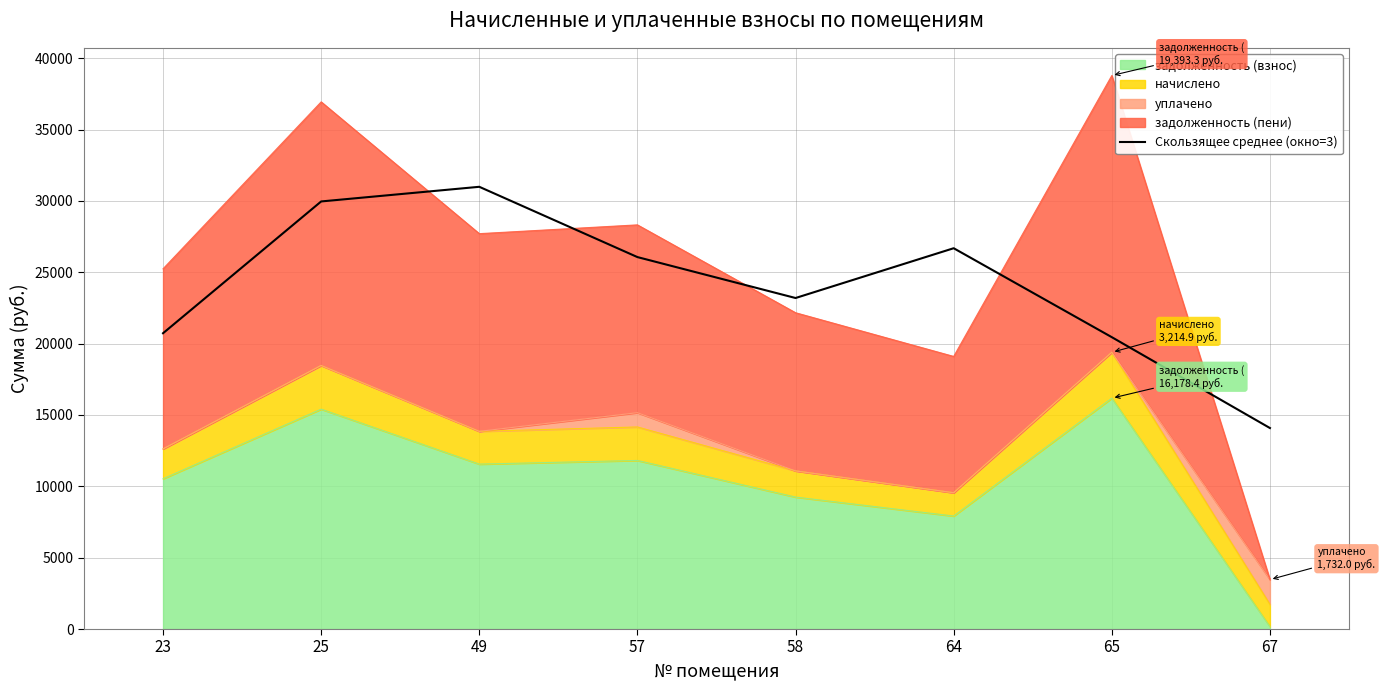

Rank the categories by value from highest to lowest.

49, 25, 64, 57, 58, 23, 65, 67